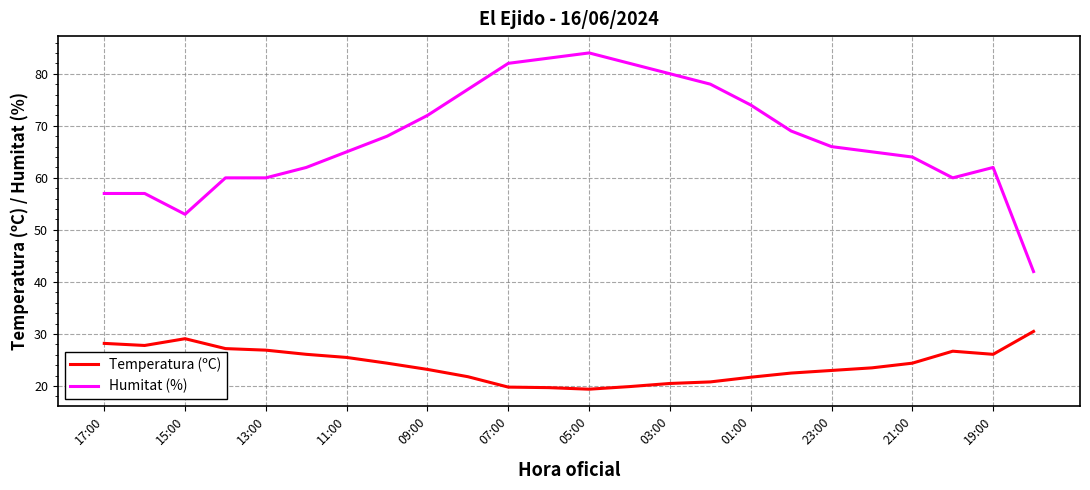

How many lines are shown in the chart?

2